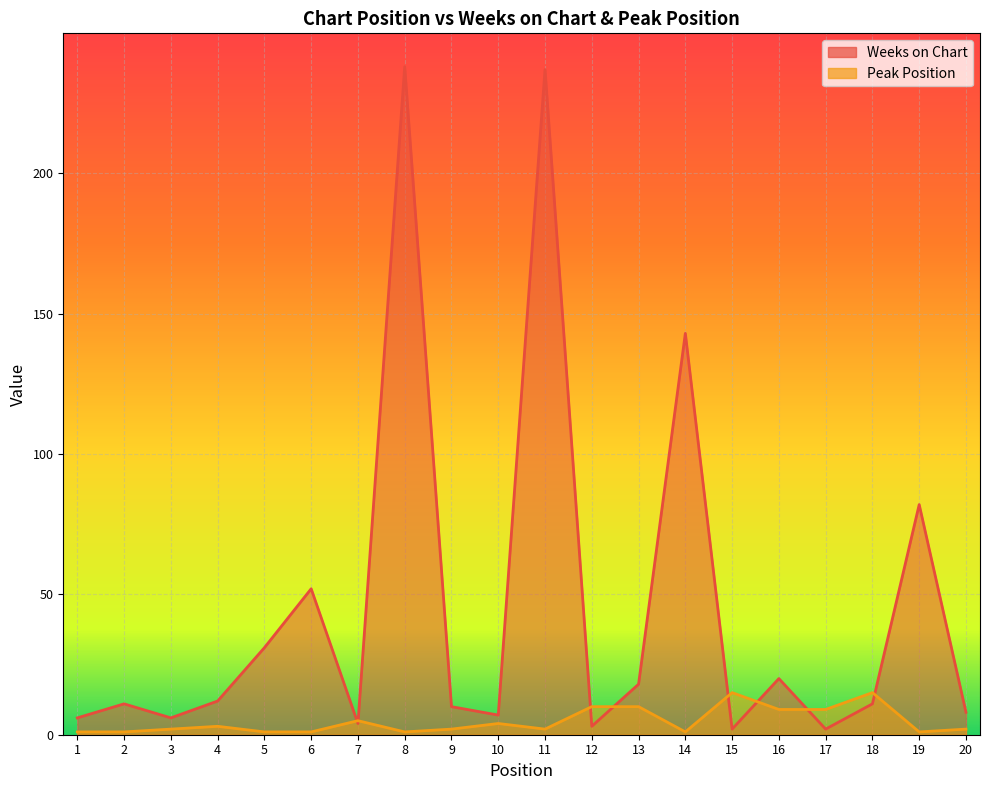

At which label does Weeks on Chart first exceed 11?

4